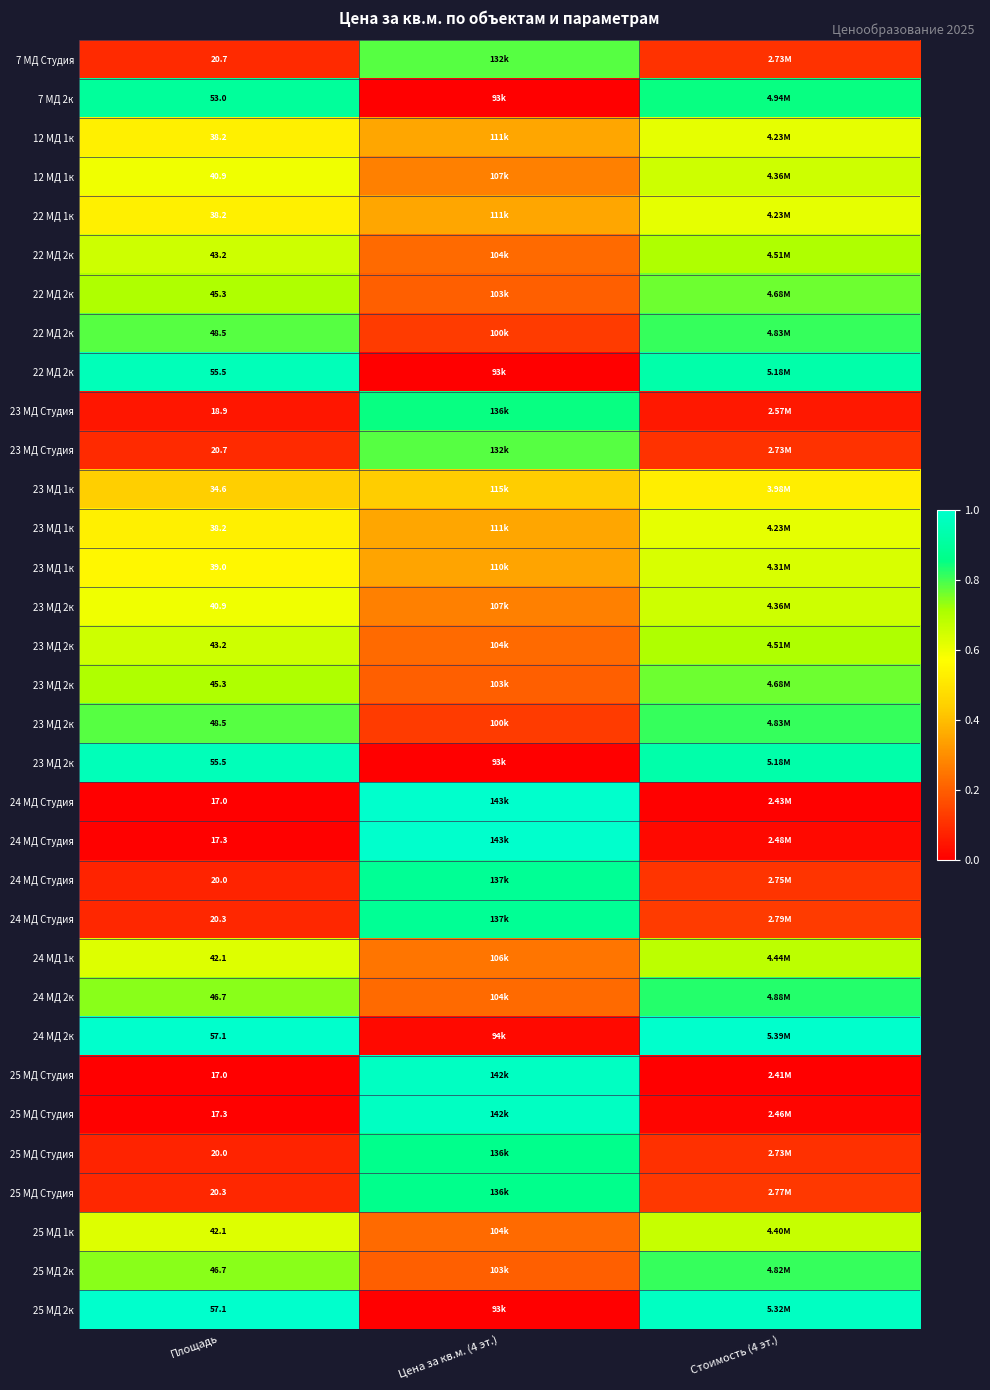

At how many categories does at least one series exceed 0?

3